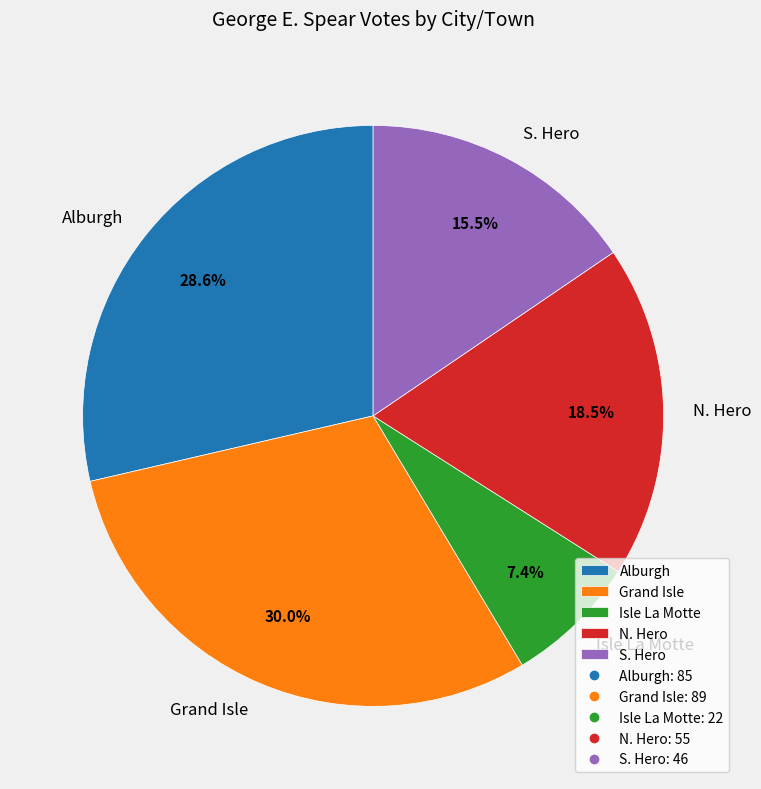

Rank the categories by value from highest to lowest.

Grand Isle, Alburgh, N. Hero, S. Hero, Isle La Motte